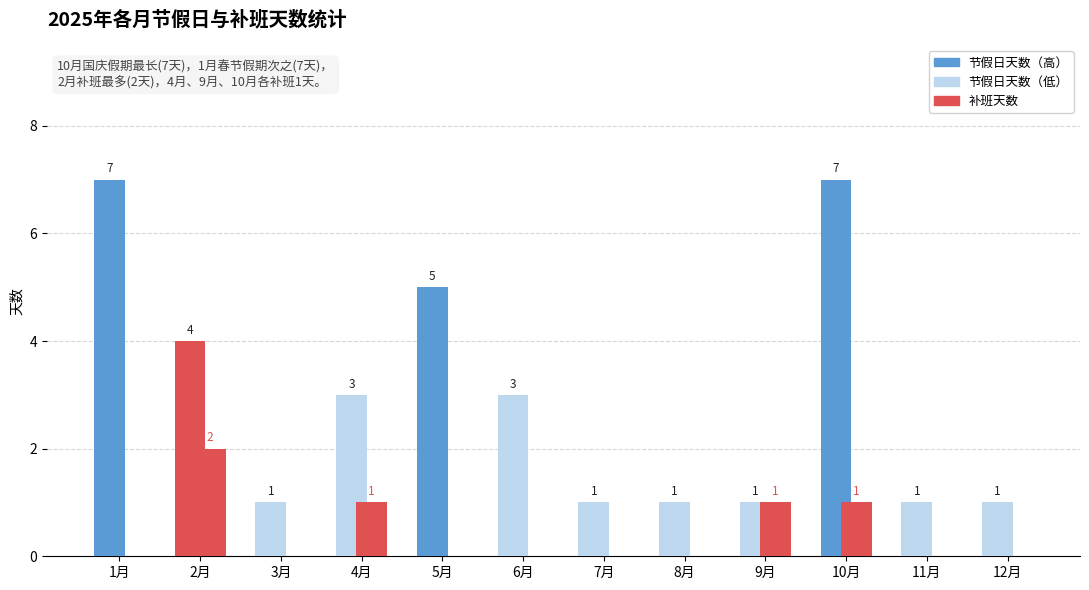

The 补班天数 series shows 2 at 2月. True or false?

True